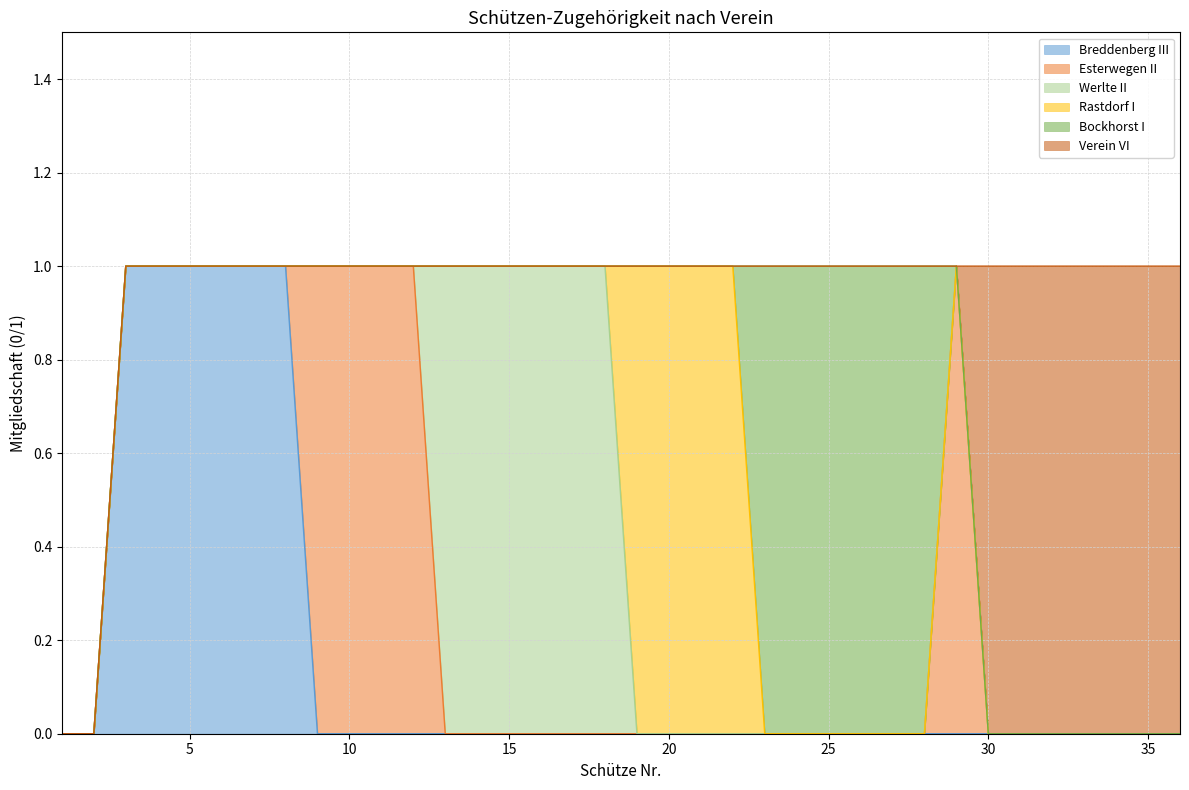

What is the difference between the maximum and minimum values in the Verein VI series?

1